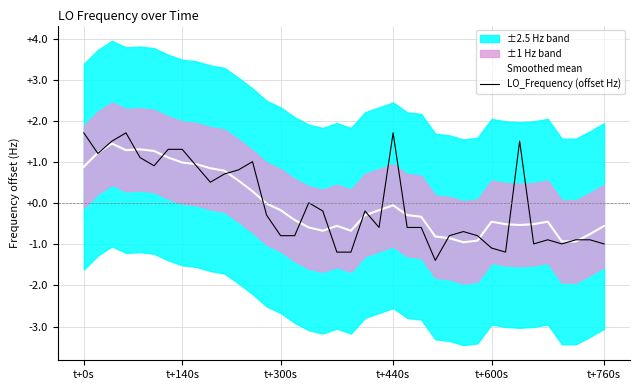

What is the highest value of the LO_Frequency (offset Hz) series?

1.7